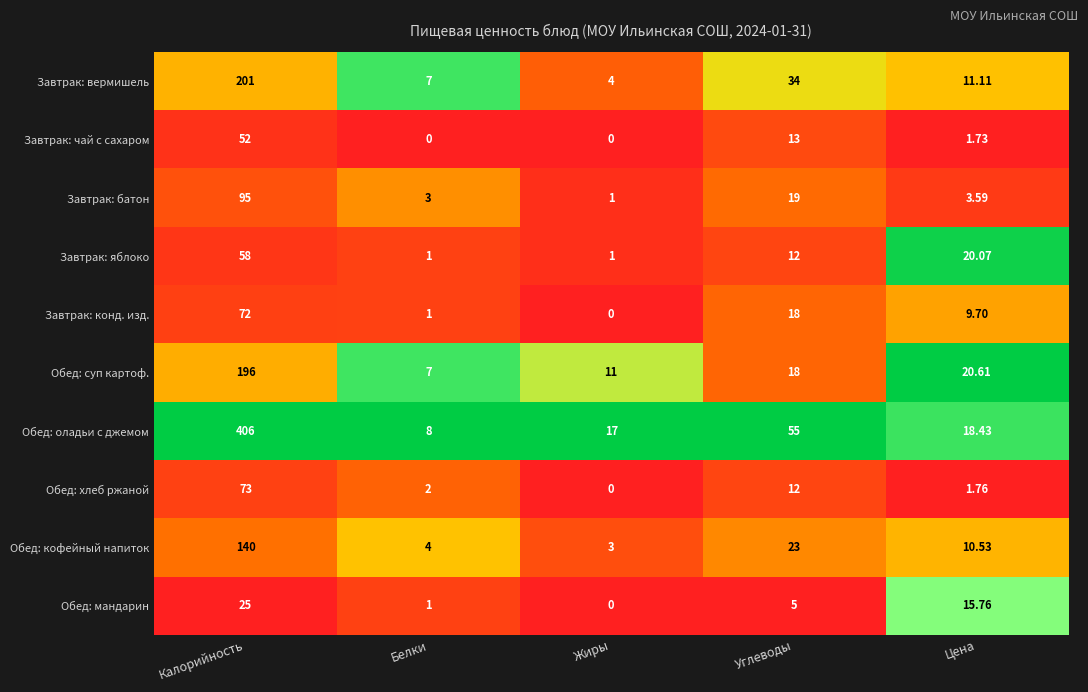

Where does the Завтрак: яблоко series first go above 12?

Калорийность